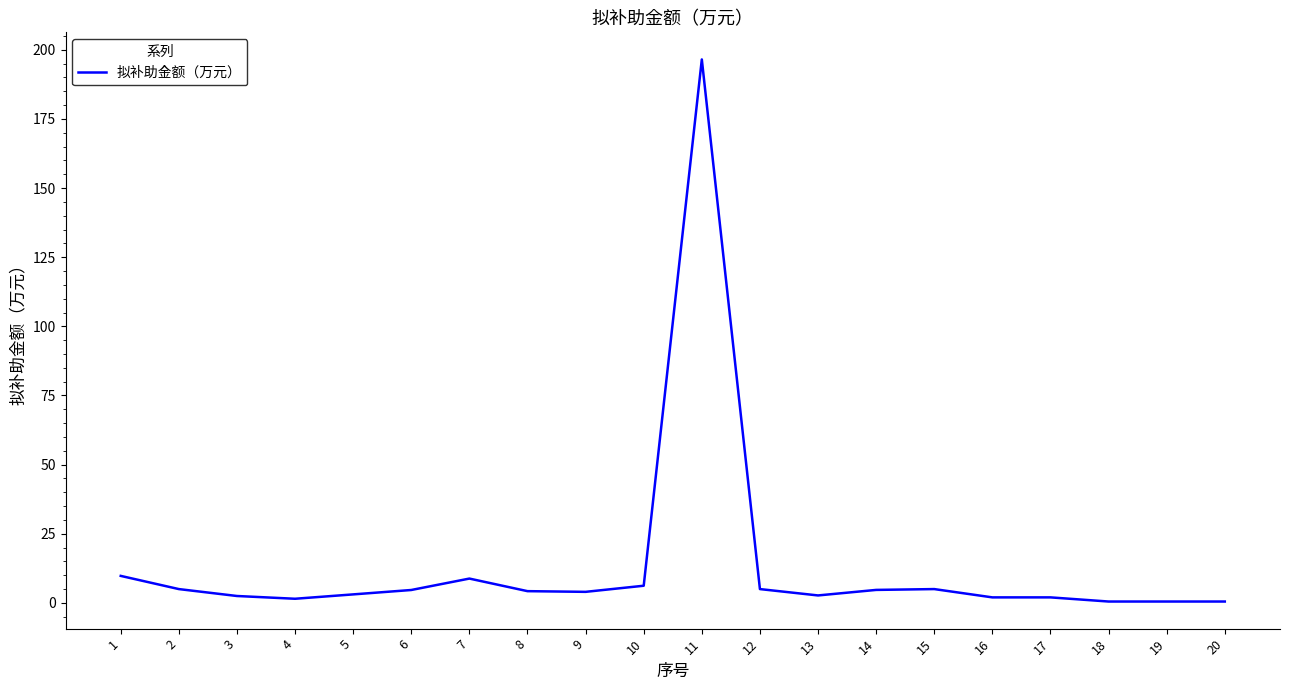

Which category has the highest value across all series?

11